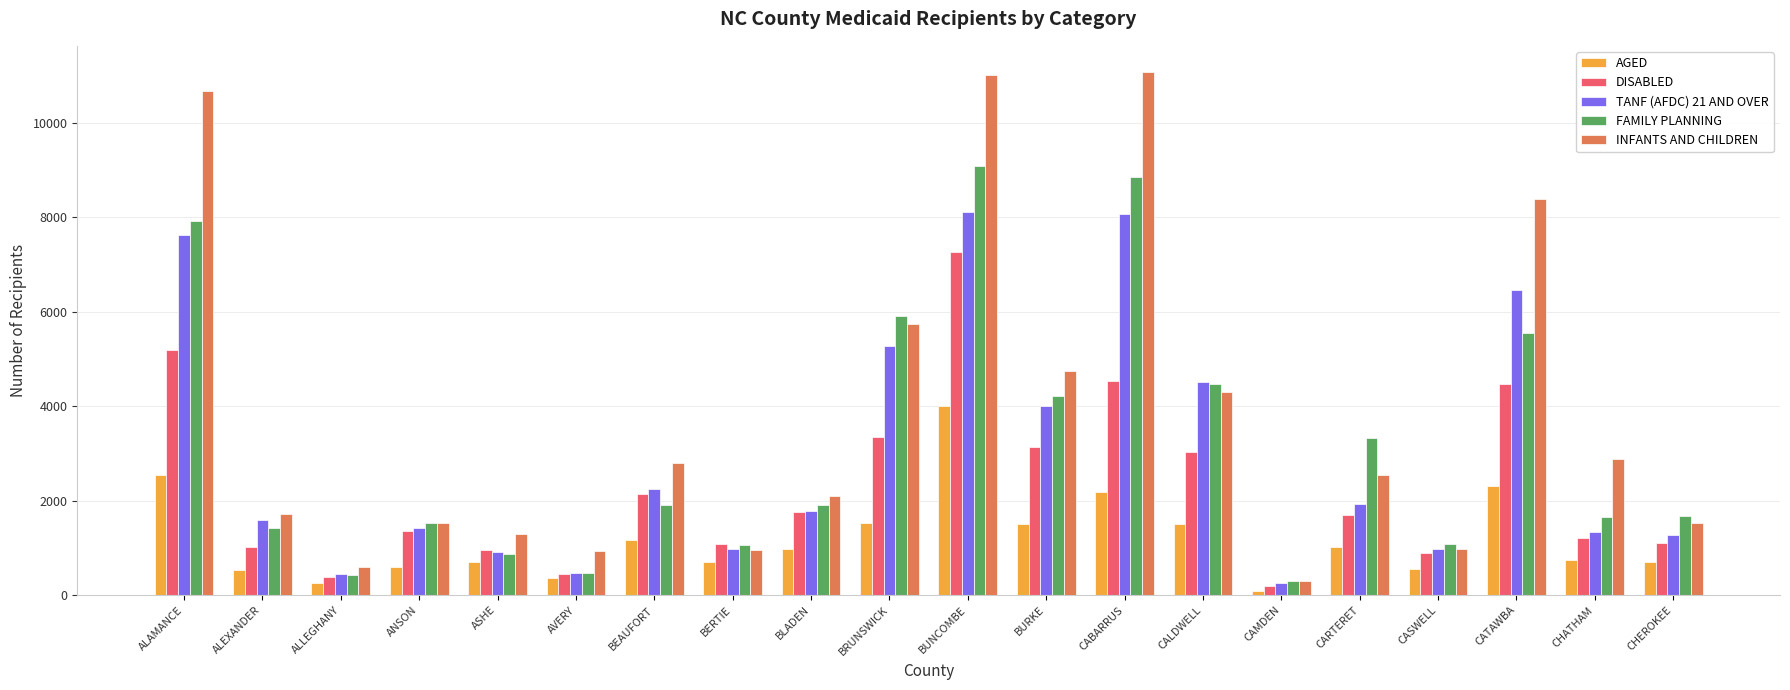

What is the maximum value shown in the chart?

11072